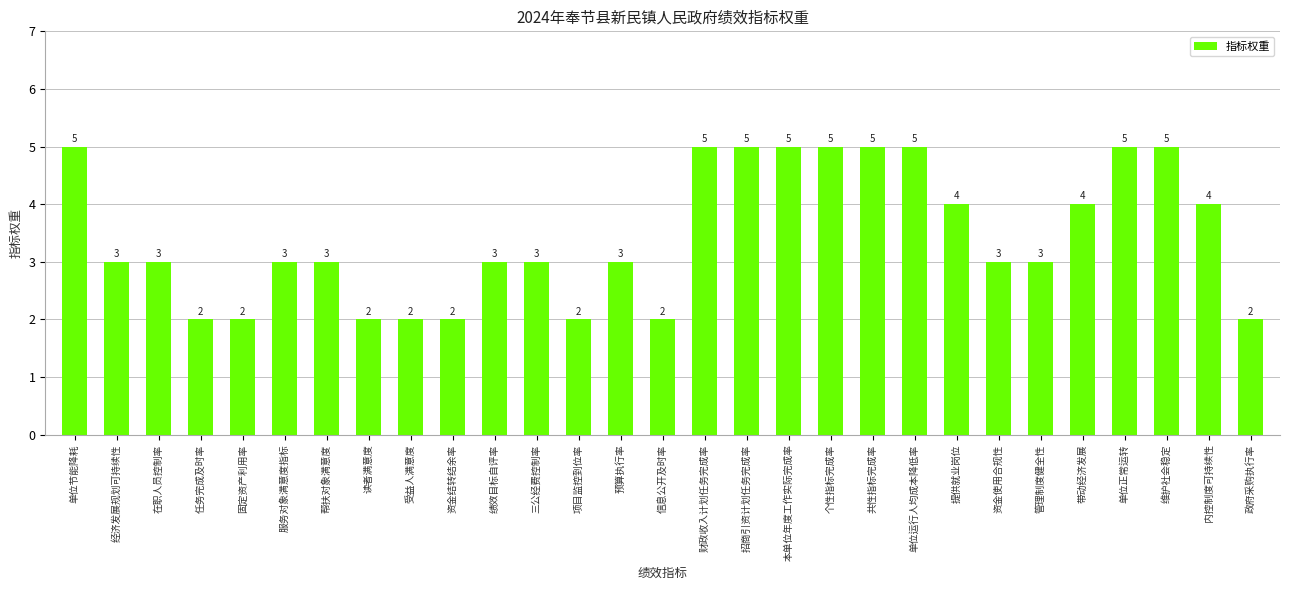

Reading right to left, list all the values displayed in this chart.

2	4	5	5	4	3	3	4	5	5	5	5	5	5	2	3	2	3	3	2	2	2	3	3	2	2	3	3	5